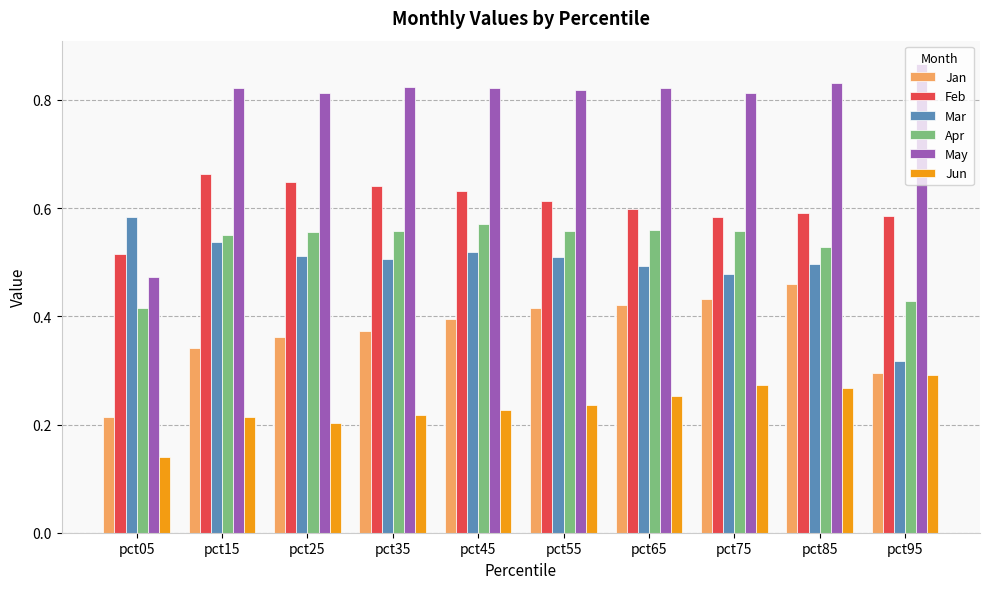

What is the sum of all Mar values?

5.0